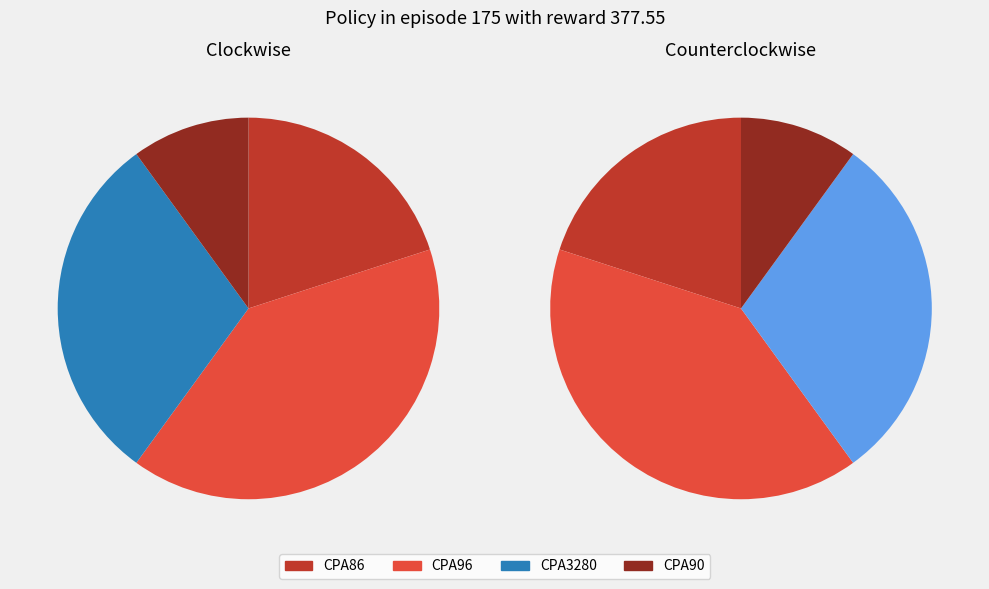

True or false: CPA3280 accounts for 30% of the total.

True